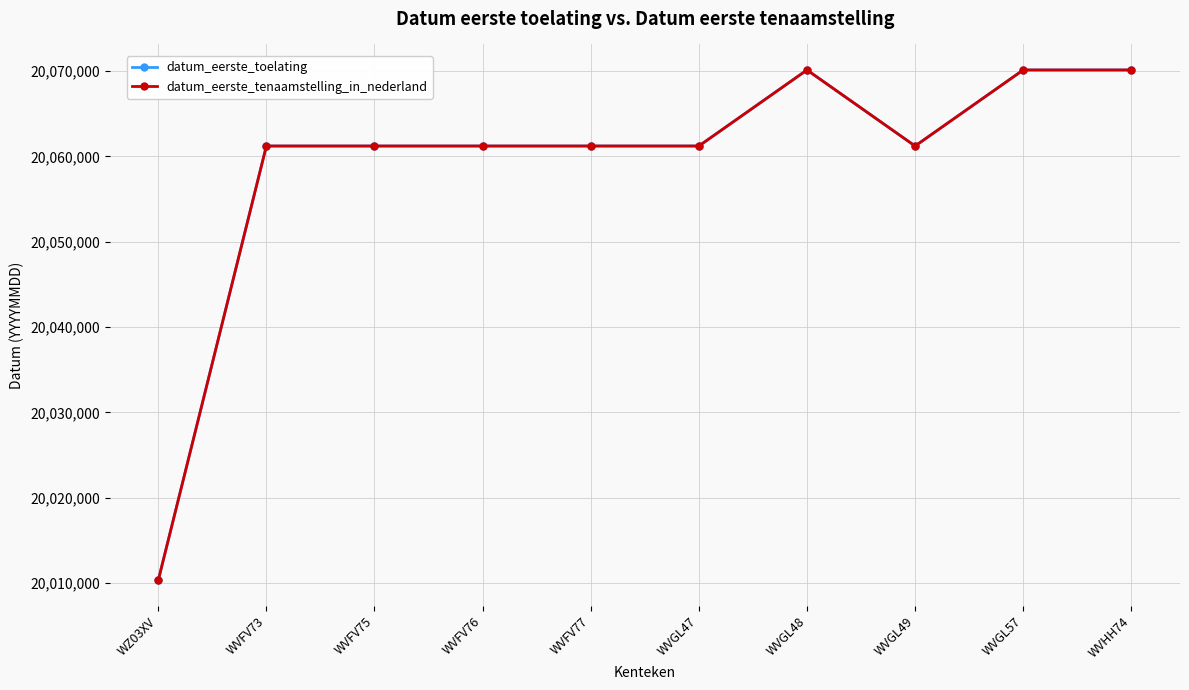

Does the chart have visible grid lines?

Yes